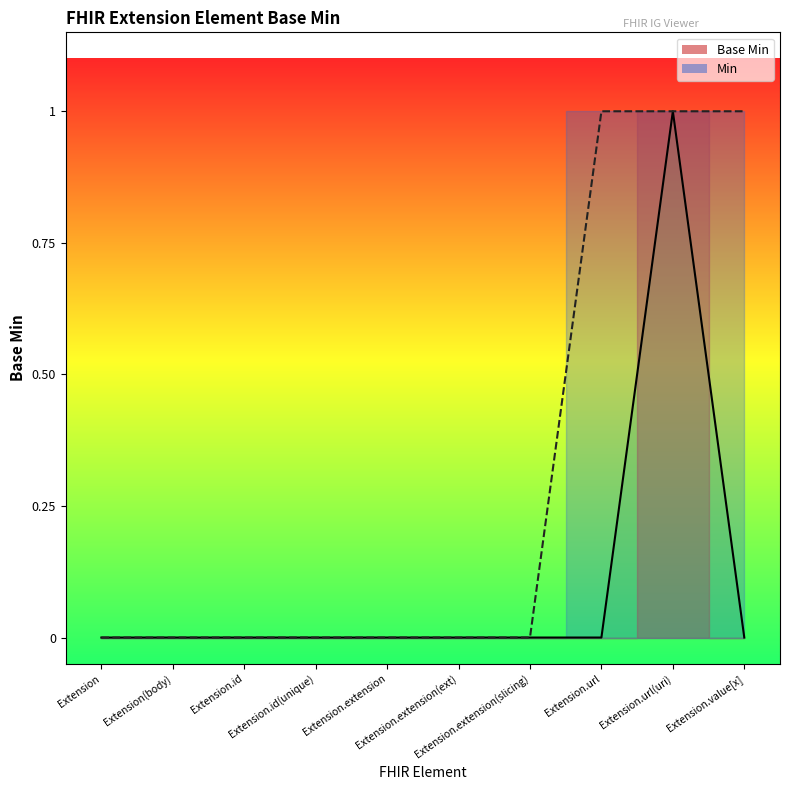

Count the values in the range 0 to 1.

10